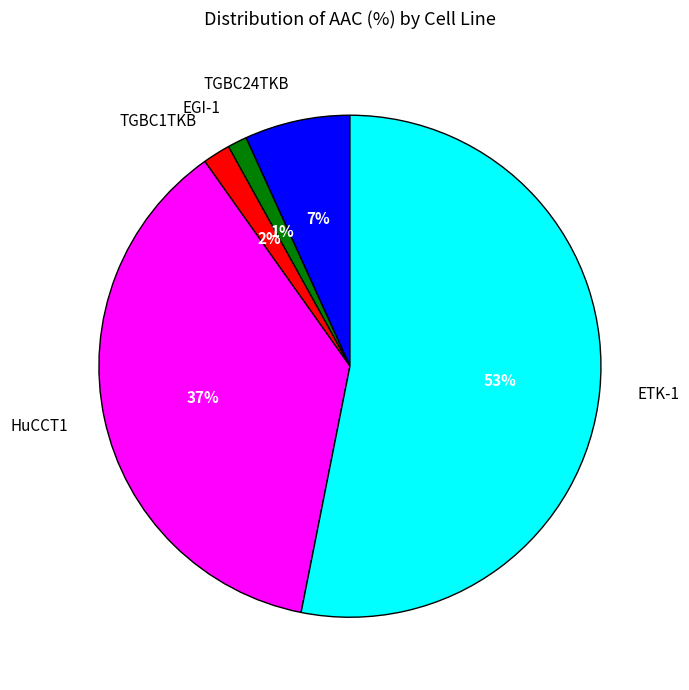

What is the majority slice?

ETK-1